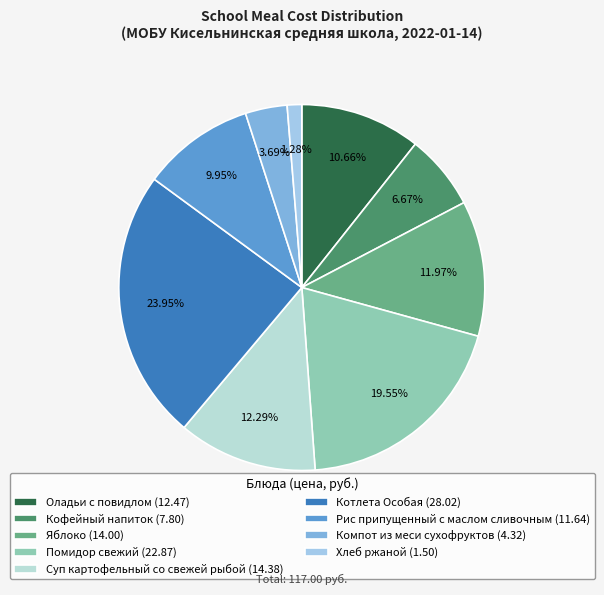

What is the total percentage of Котлета Особая and Кофейный напиток?

30.6%